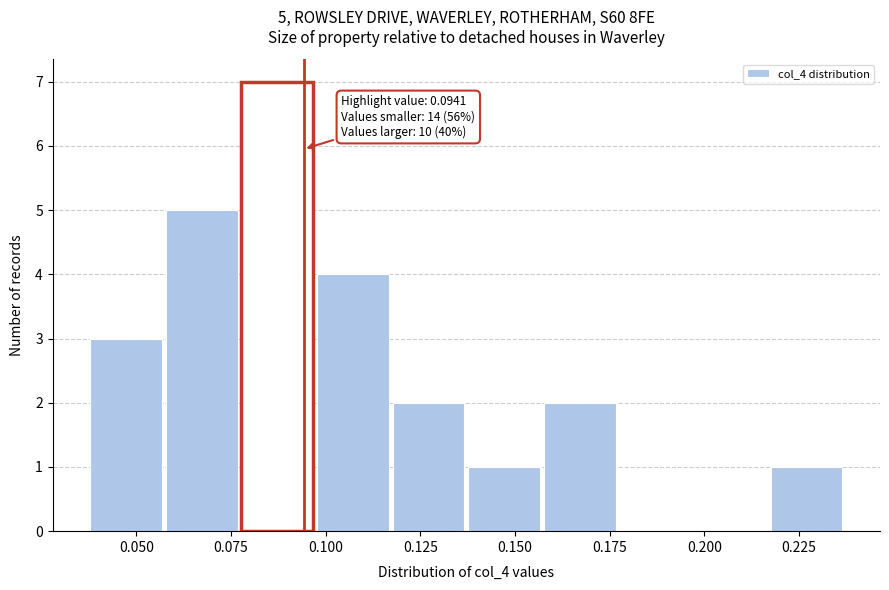

Read against the x-axis, roughly where is the centre of the tallest bar?

0.085